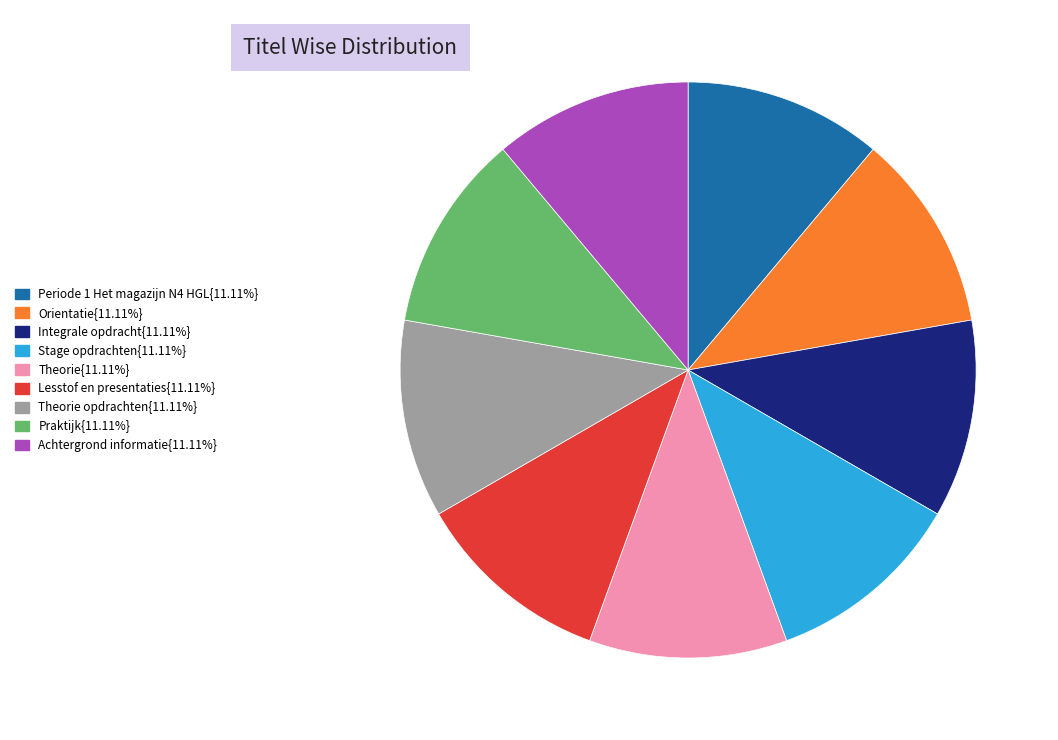

Is there a majority slice in this chart?

No